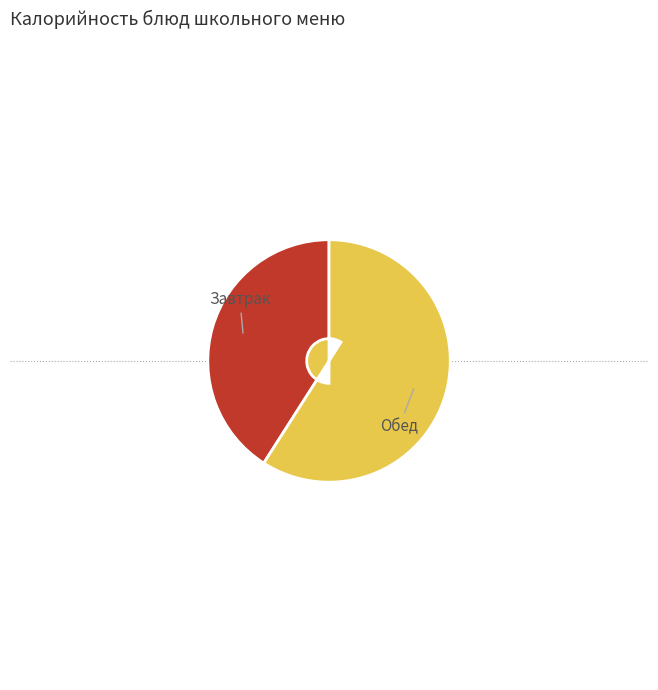

Is there any slice that represents more than half of the pie?

Yes